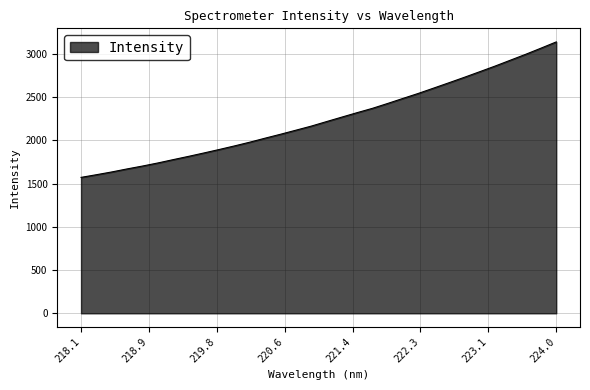

What is the greatest value displayed?

3139.1